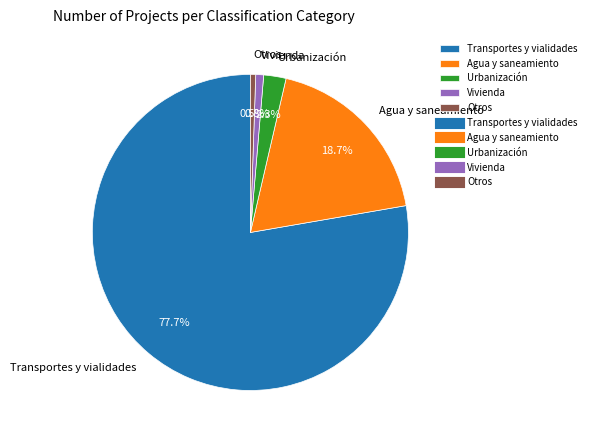

To the nearest percent, what percentage of the pie is Vivienda?

1%